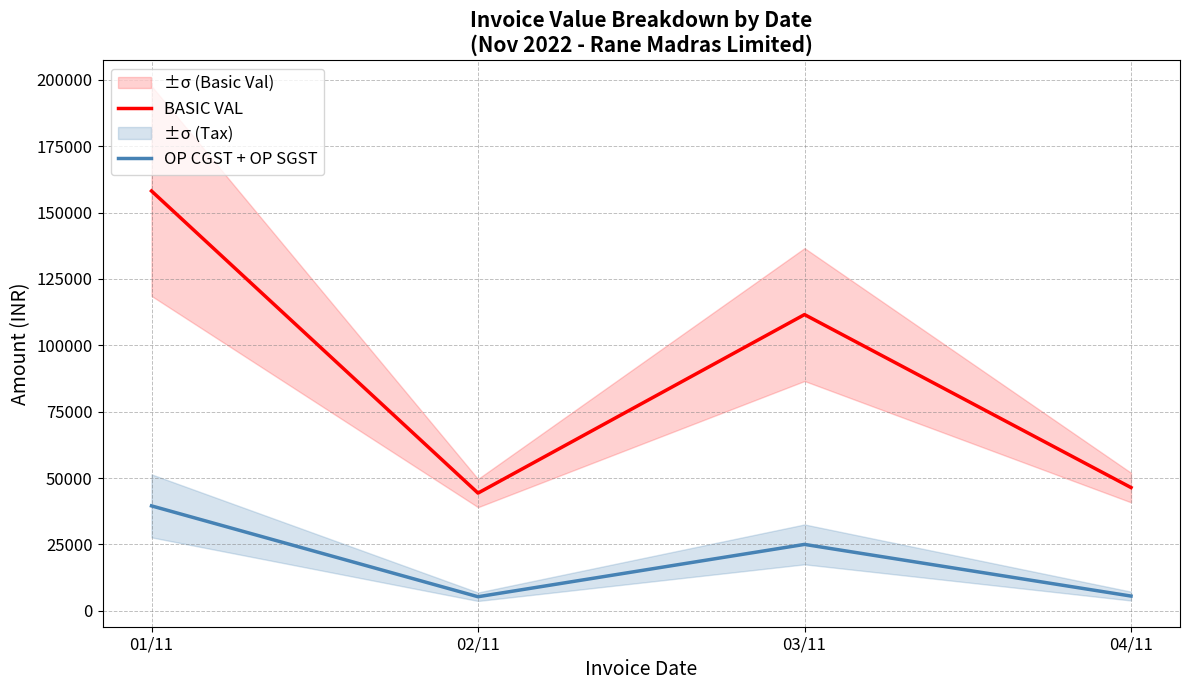

Where is the first local maximum for OP CGST + OP SGST?

03/11